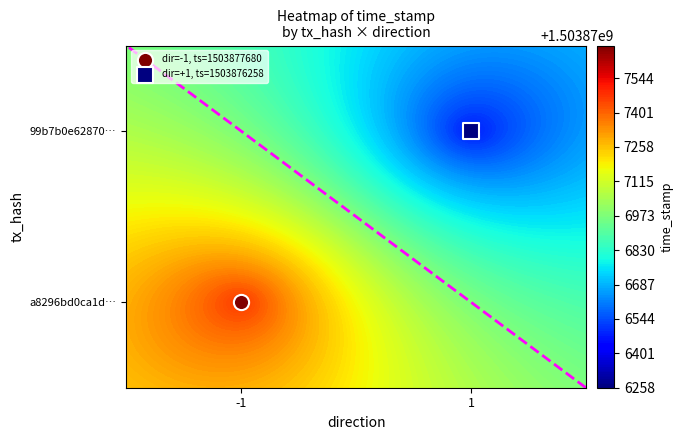

Which series has the largest total across all categories?

a8296bd0ca1dd82bc57846c1df3bd224d07e7e7